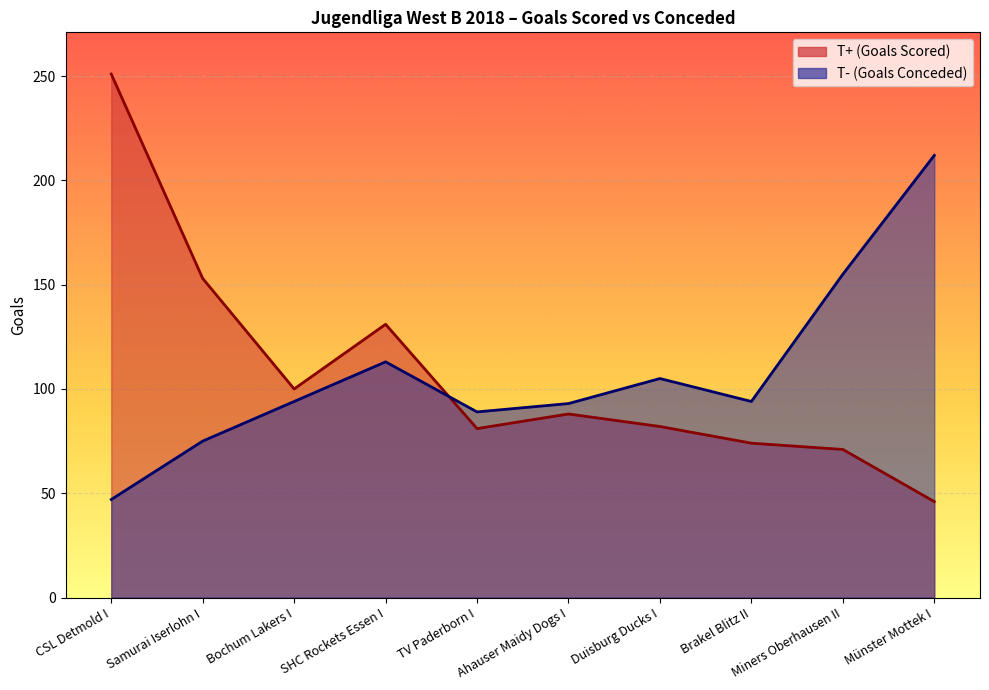

Where does the T- (Goals Conceded) series first go above 94?

SHC Rockets Essen I